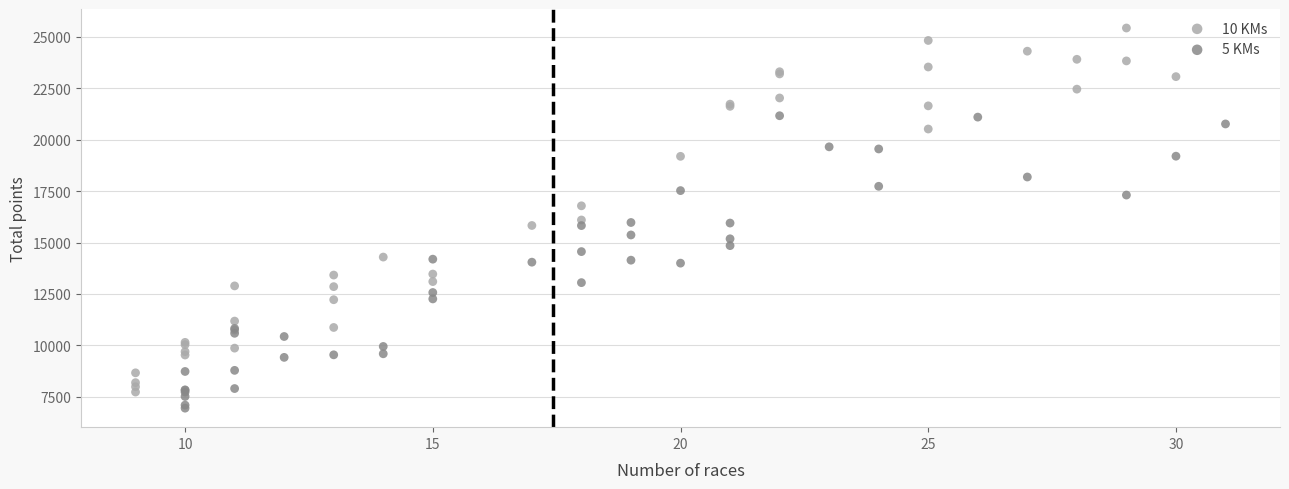

Which series has the largest Y range (max minus min)?

10 KMs